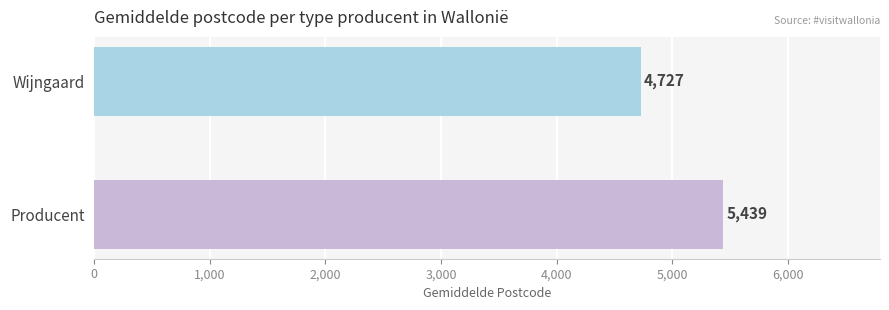

What is the smallest value displayed?

4727